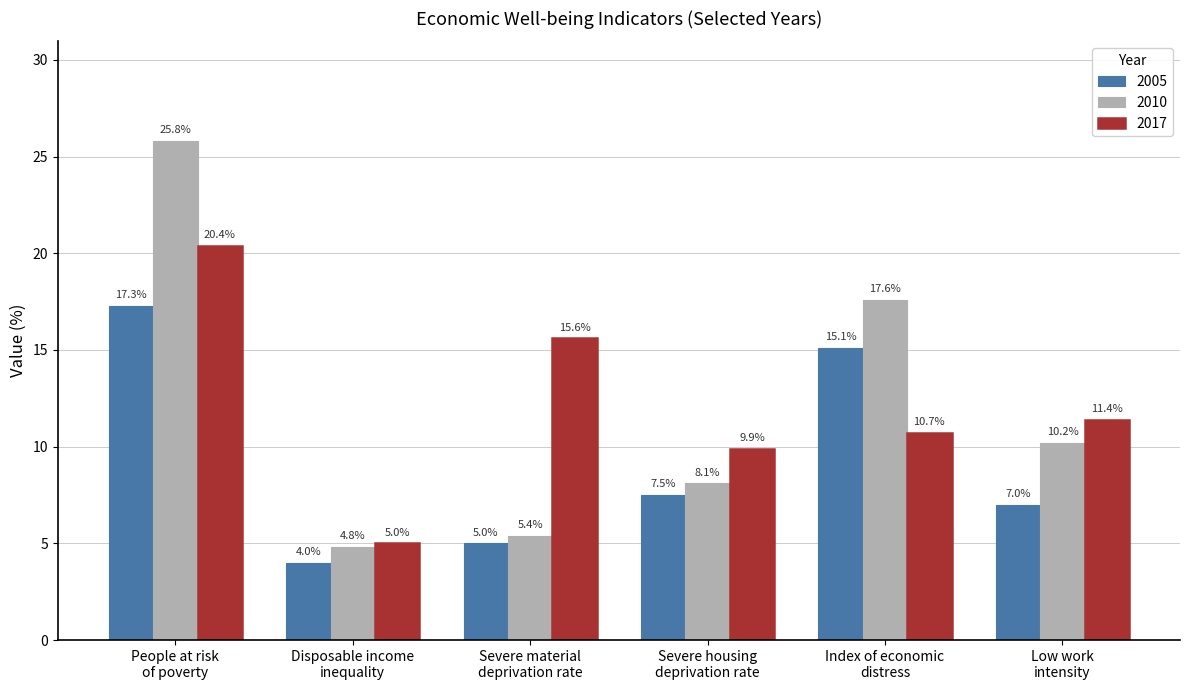

What is the greatest value displayed?

25.8